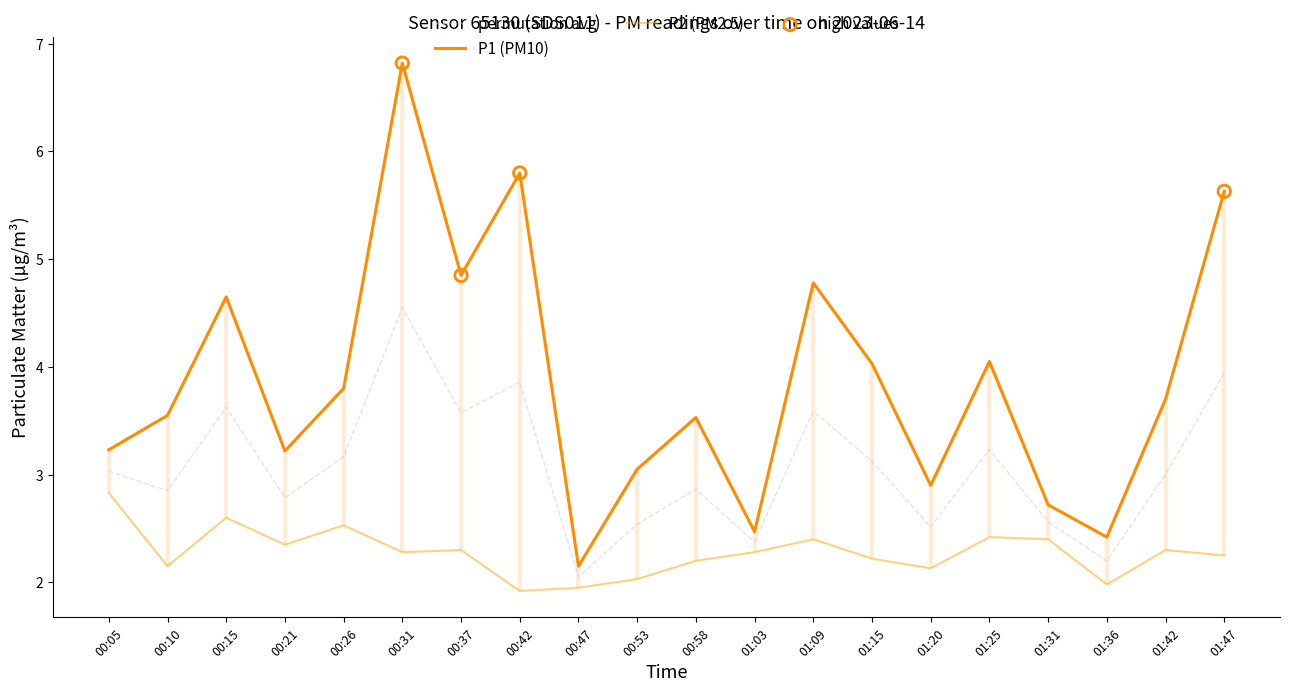

What are all the series names shown in the legend?

P1, P2